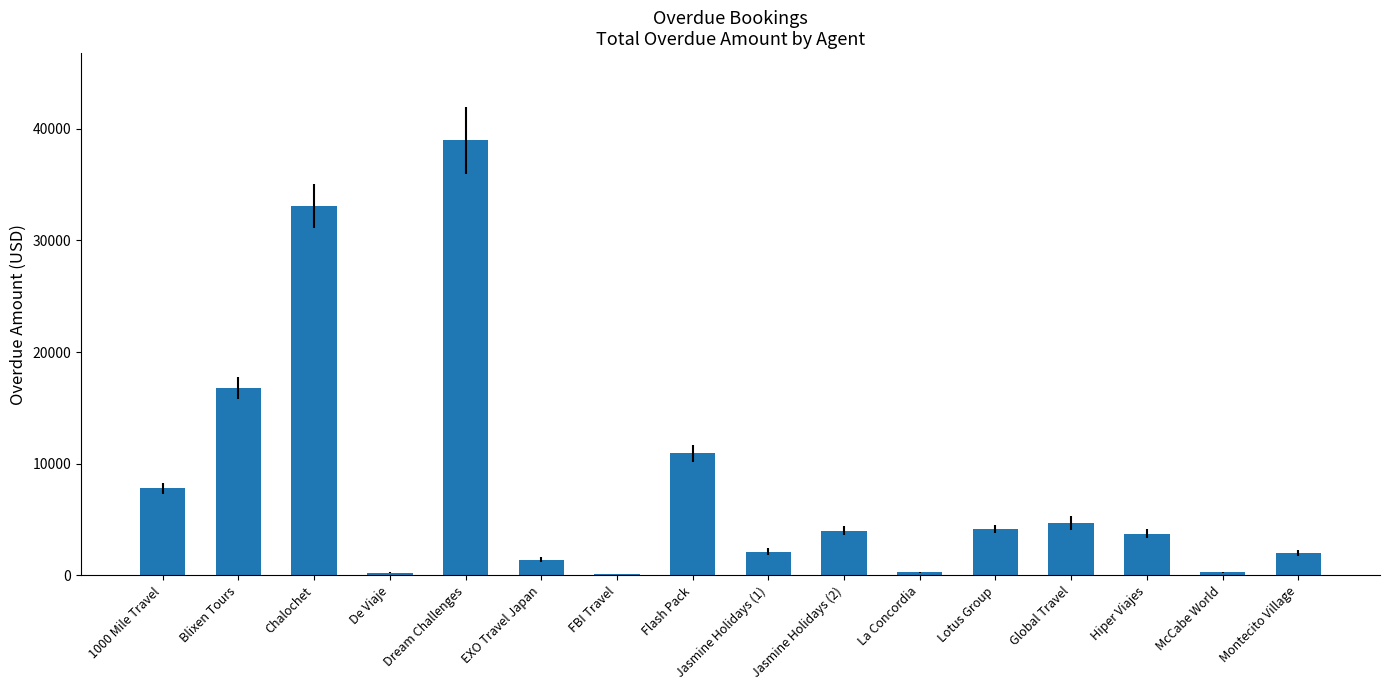

Does the chart contain stacked bars?

No